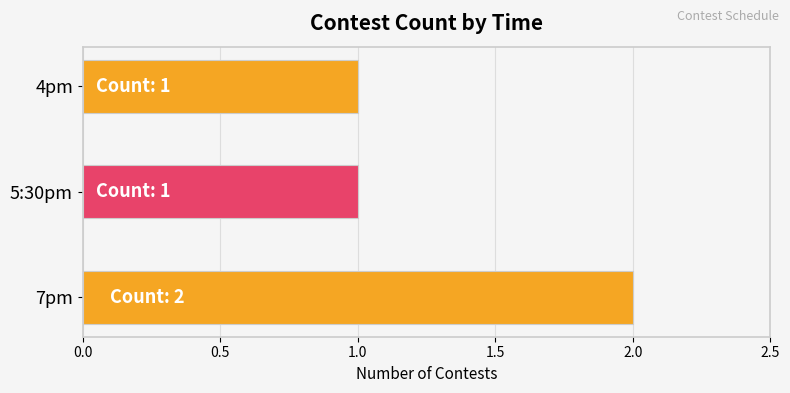

What is the sum of all values?

4